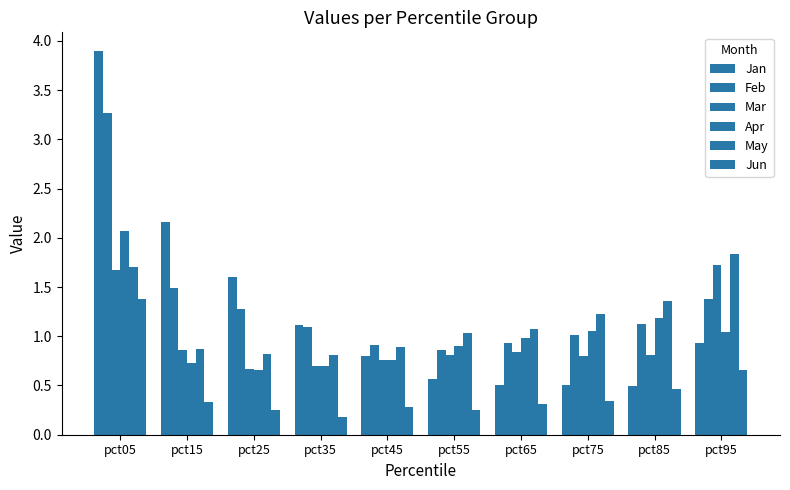

What is the difference between the maximum and minimum values in the Feb series?

2.4